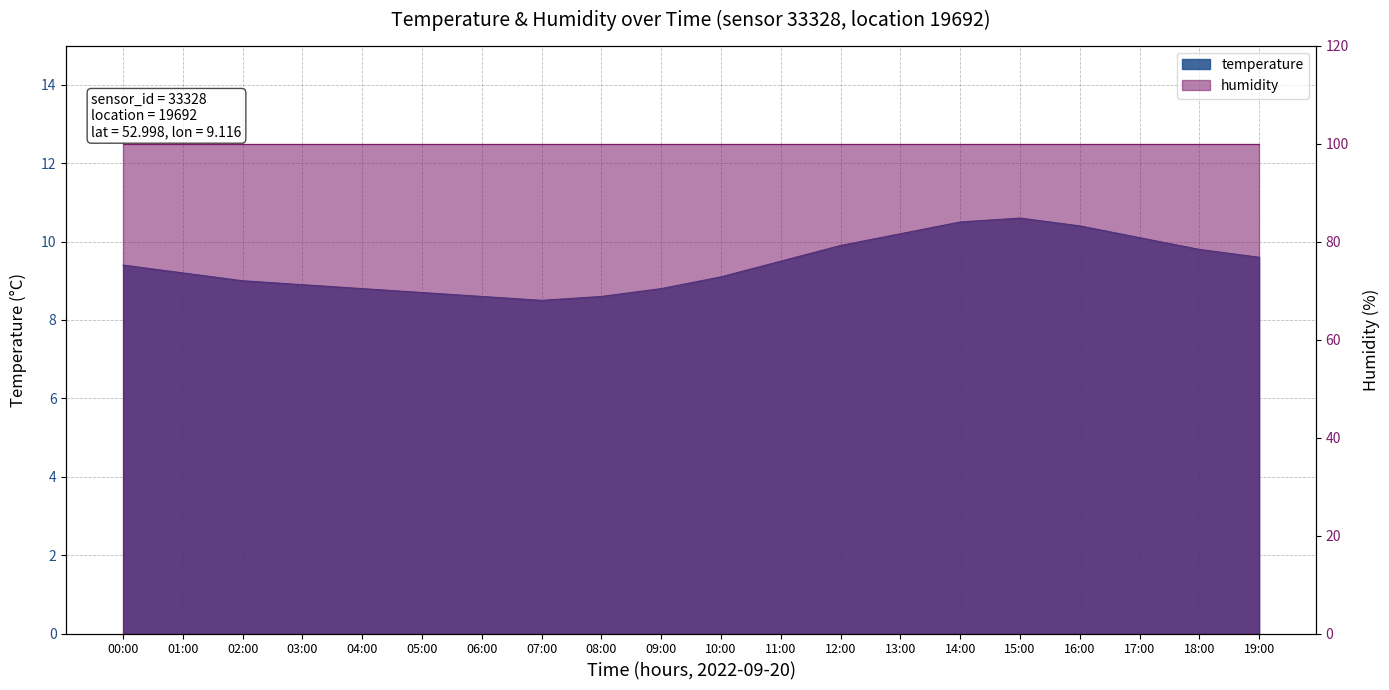

What is the ratio of the value at 01:00 to the value at 00:00?

1.0